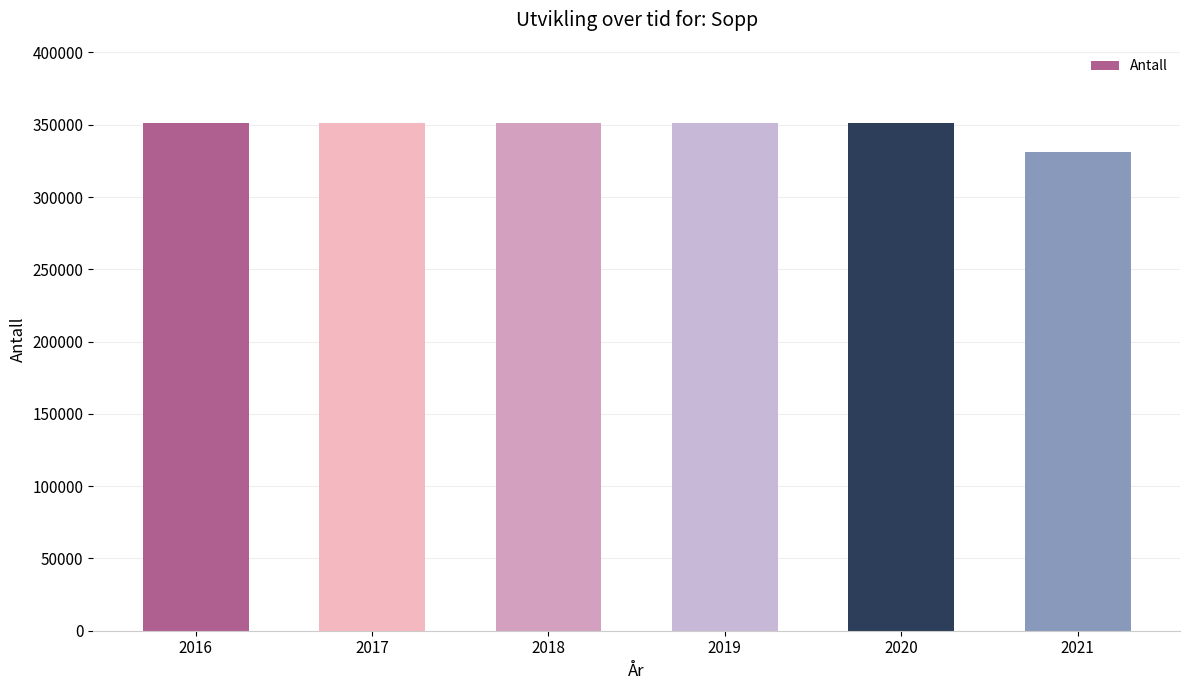

The value at 2018 is 351100. True or false?

True